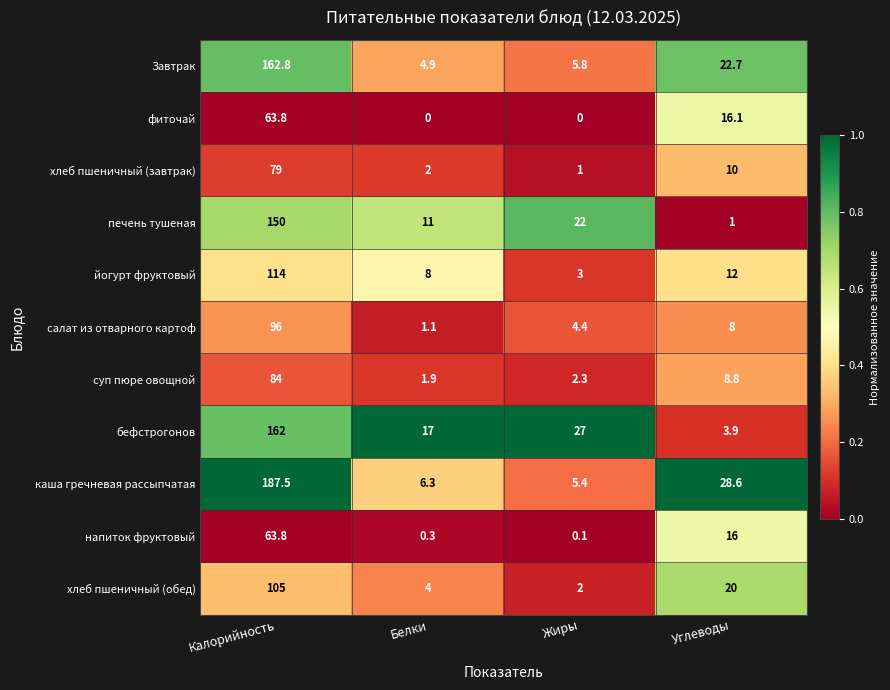

What is the maximum value for салат из отварного картоф?

96.0